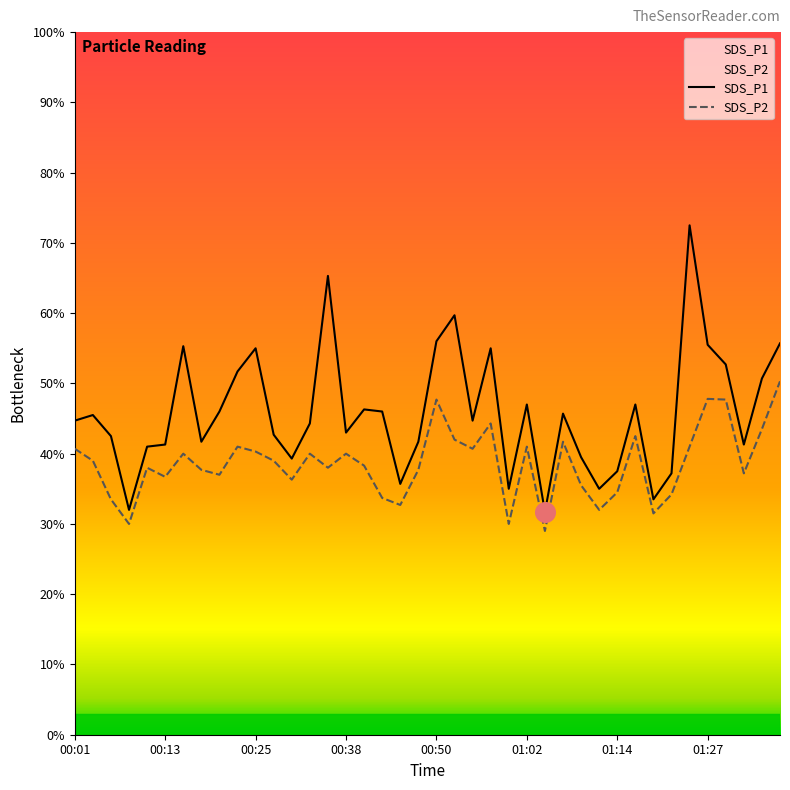

Which series reaches the minimum Y coordinate?

SDS_P2